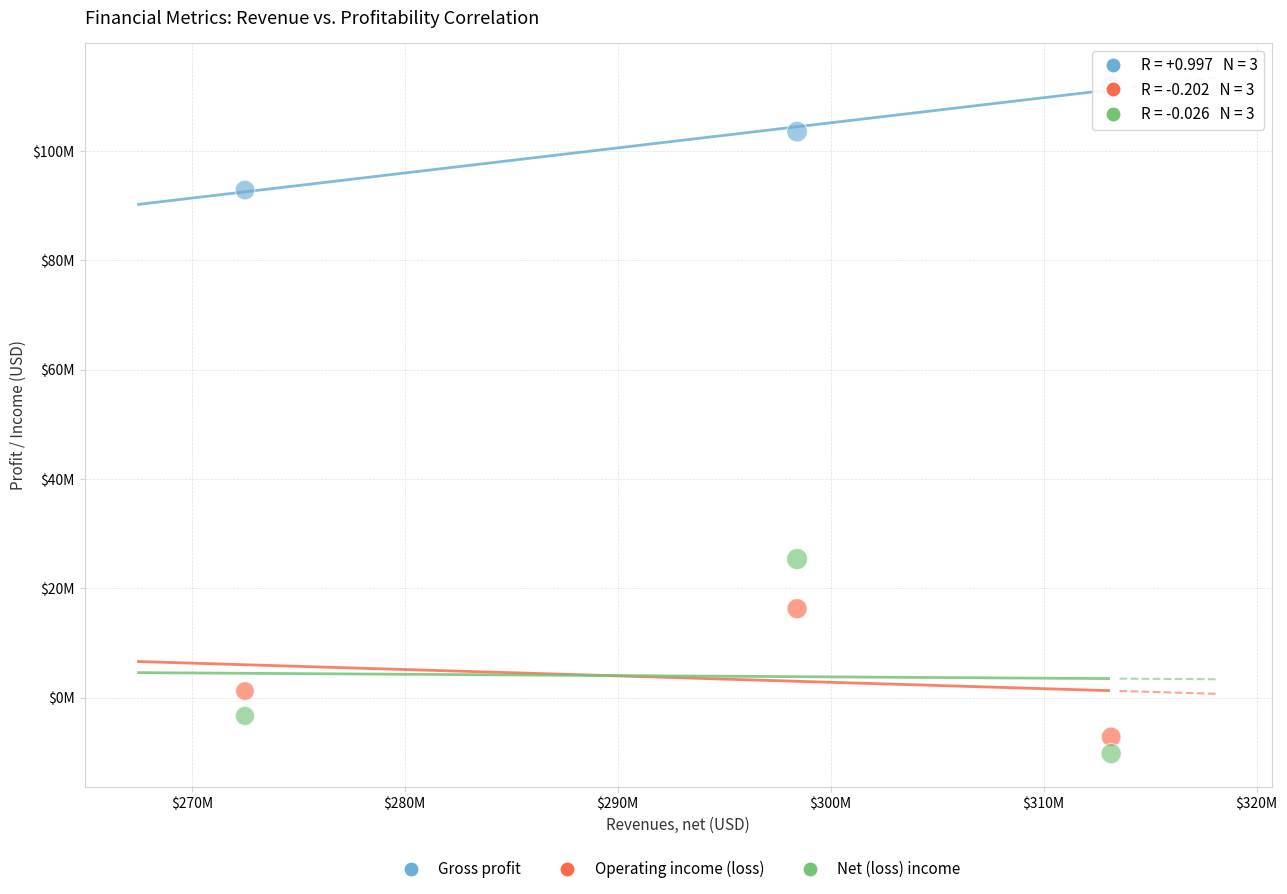

Which series reaches the minimum Y coordinate?

Net (loss) income